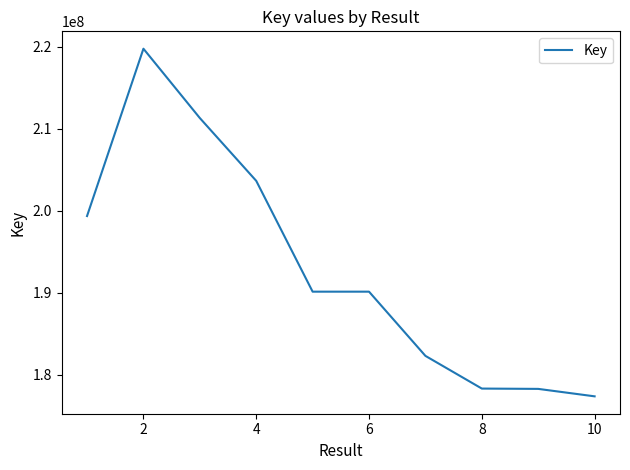

What is the minimum value shown in the chart?

177361473